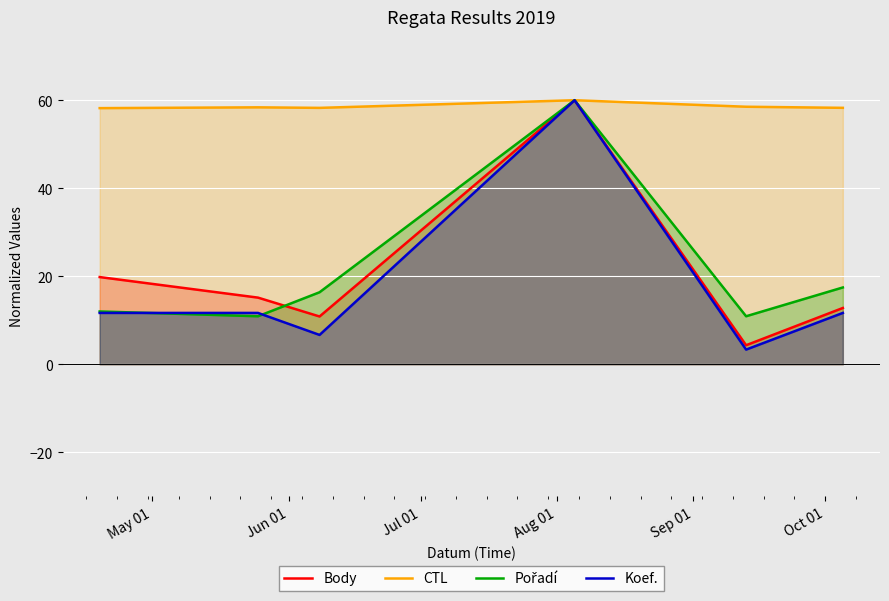

What is the maximum value shown in the chart?

60.0